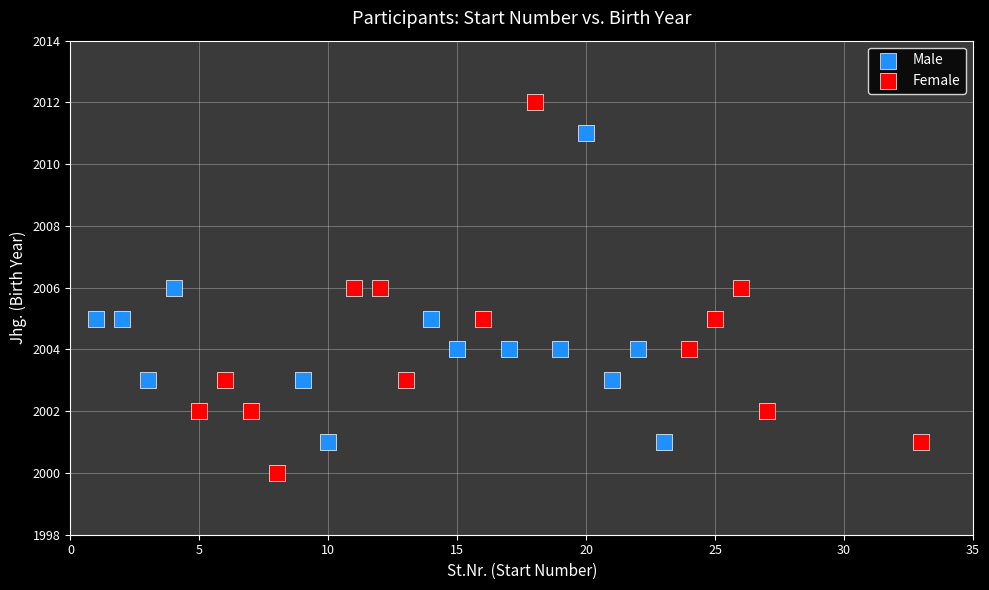

Which series has the widest spread of Y values?

Female